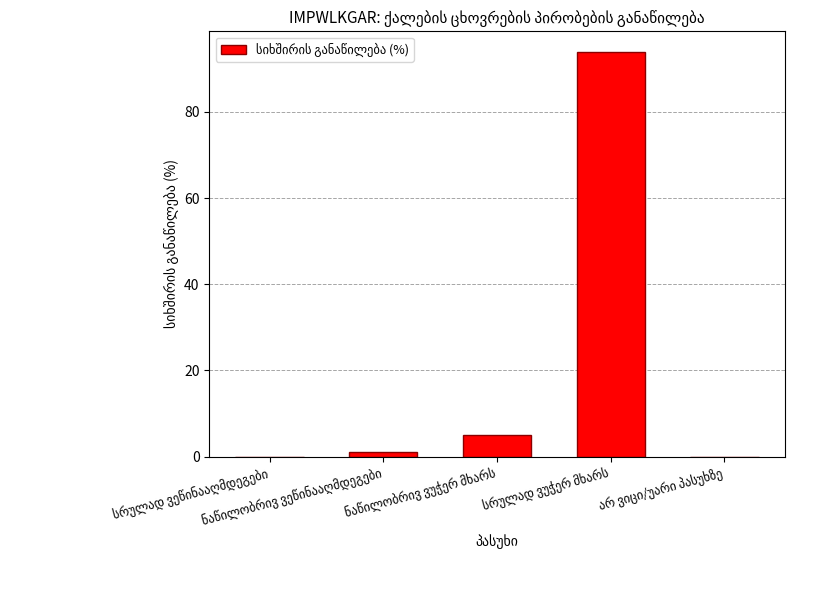

What is the maximum value shown in the chart?

94